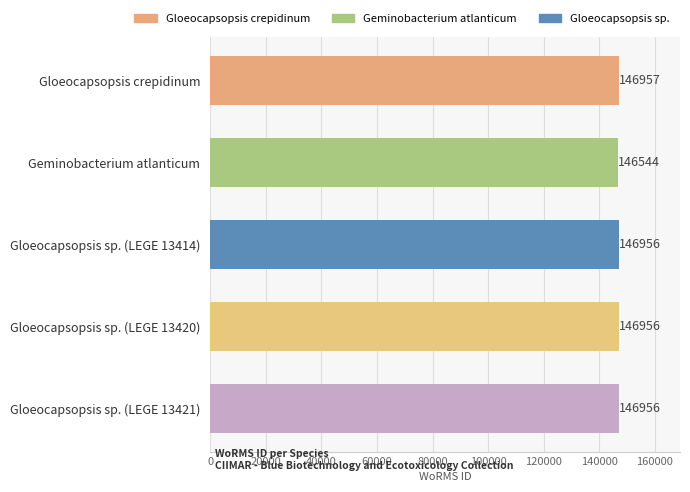

What is the average value?

146874